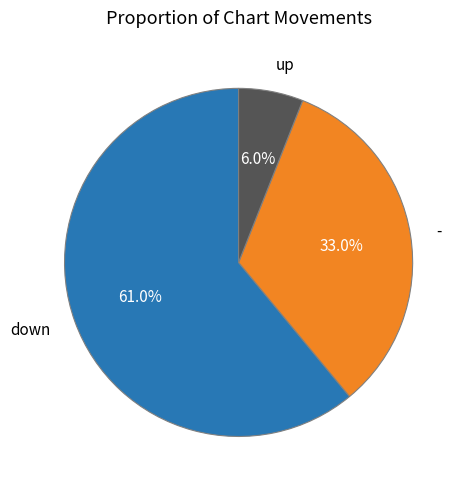

Is there a majority slice in this chart?

Yes